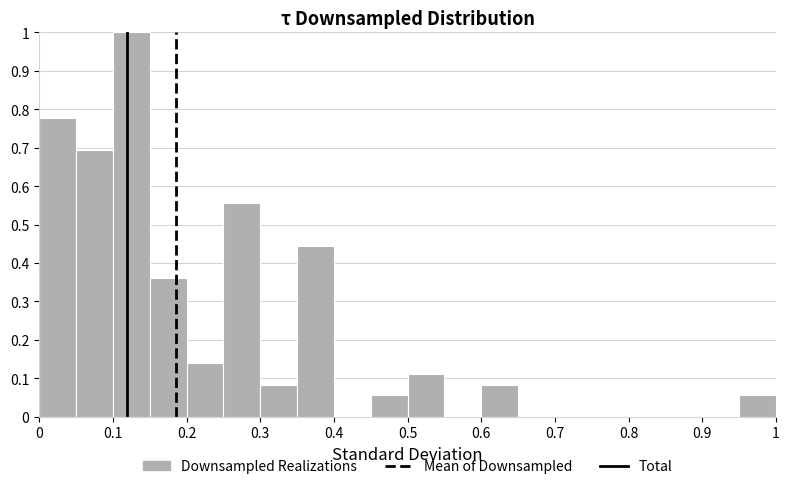

Reading left to right, transcribe this chart: for each bar, give the range it covers on the x-axis and its height. The values are not printed on the chart, so give them approximately, as read against the axis.

0.00 to 0.05: 0.78
0.05 to 0.10: 0.69
0.10 to 0.15: 1.00
0.15 to 0.20: 0.36
0.20 to 0.25: 0.14
0.25 to 0.30: 0.56
0.30 to 0.35: 0.08
0.35 to 0.40: 0.44
0.40 to 0.45: 0
0.45 to 0.50: 0.06
0.50 to 0.55: 0.11
0.55 to 0.60: 0
0.60 to 0.65: 0.08
0.65 to 0.70: 0
0.70 to 0.75: 0
0.75 to 0.80: 0
0.80 to 0.85: 0
0.85 to 0.90: 0
0.90 to 0.95: 0
0.95 to 1.00: 0.06